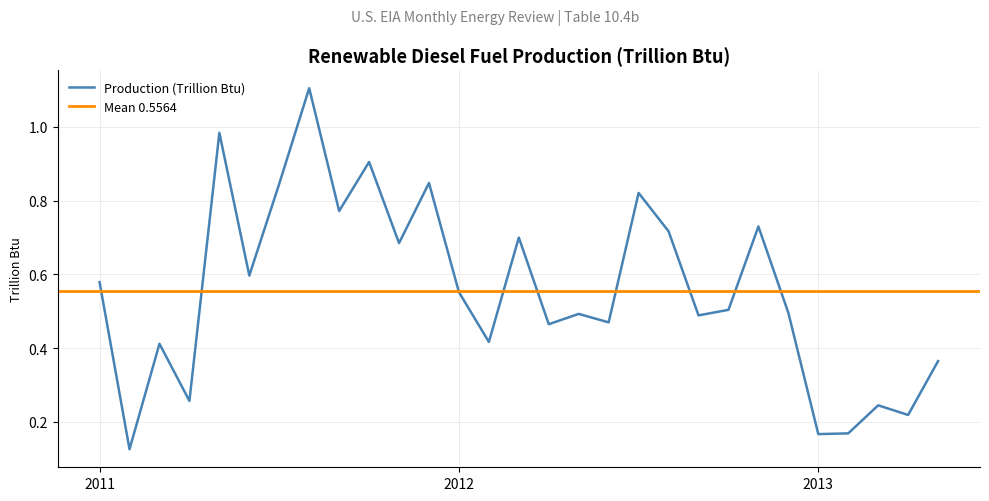

Where is the first local minimum?

2011-02